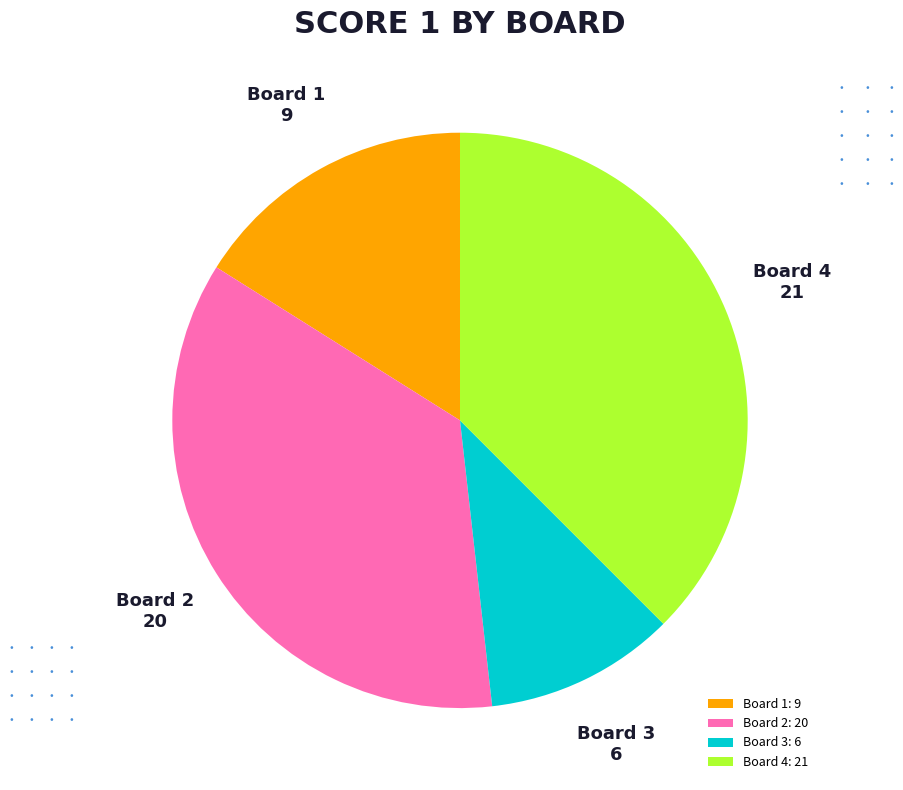

Rank the categories by value from highest to lowest.

Board 4, Board 2, Board 1, Board 3